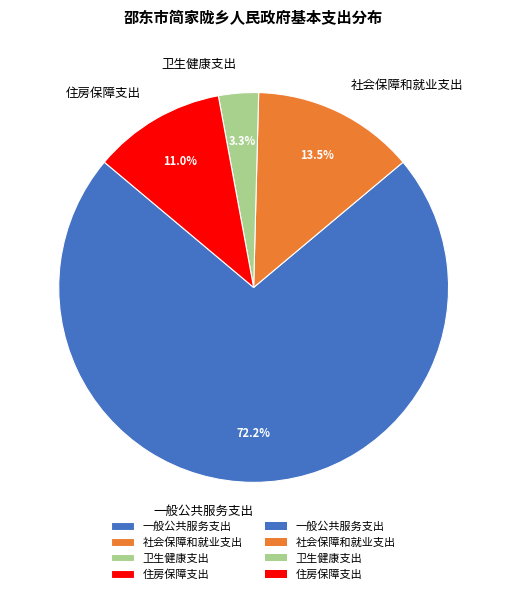

To the nearest percent, what is the difference between the 社会保障和就业支出 and 住房保障支出 slice percentages?

2%